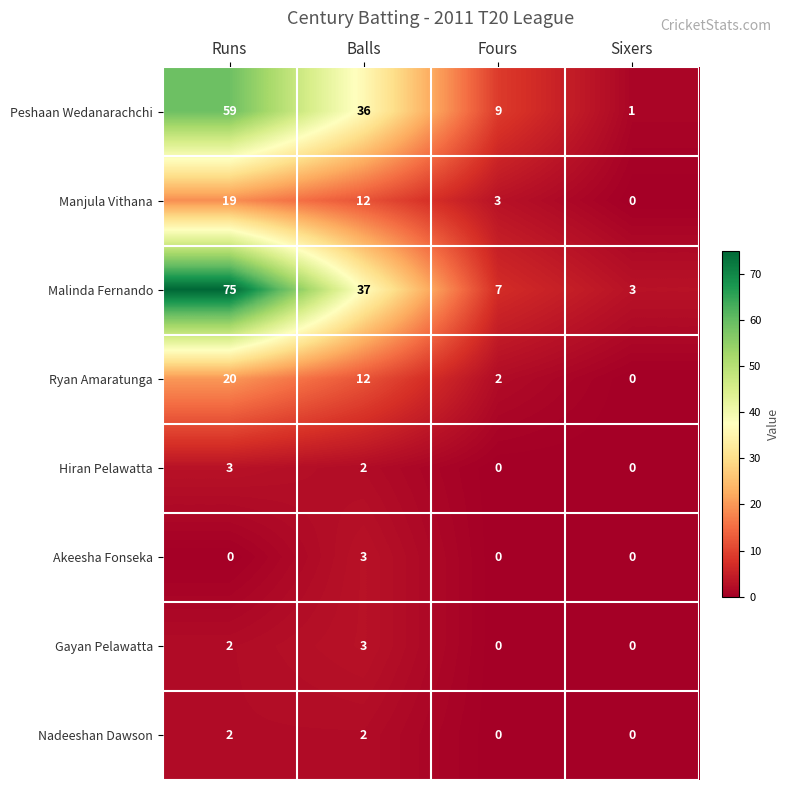

Which series has the widest spread of values?

Malinda Fernando